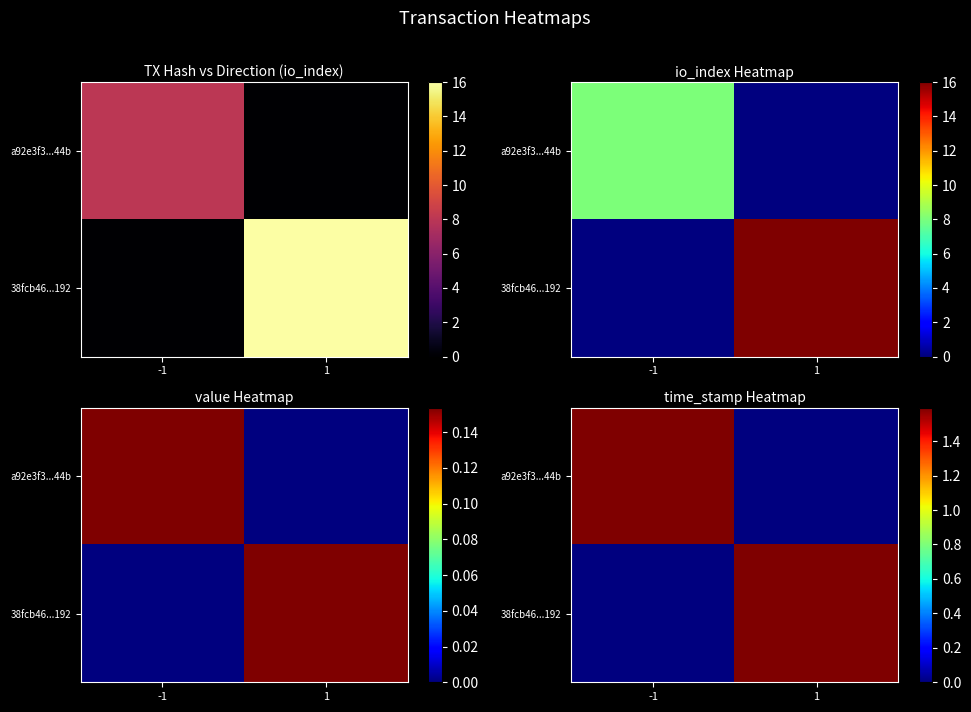

The 38fcb46...192 series shows 2353075809 at 1. True or false?

False